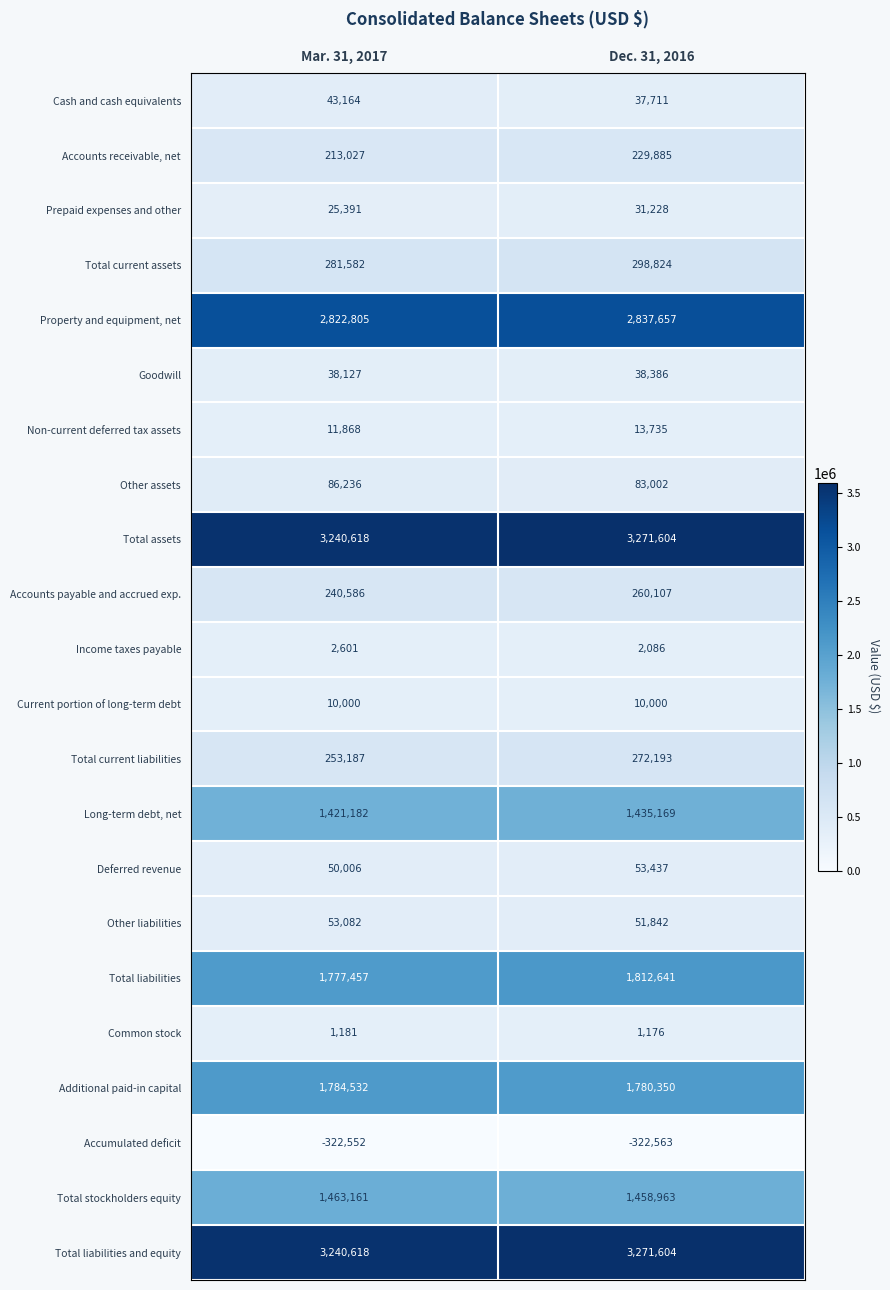

Which series has the largest range (max minus min)?

Total liabilities